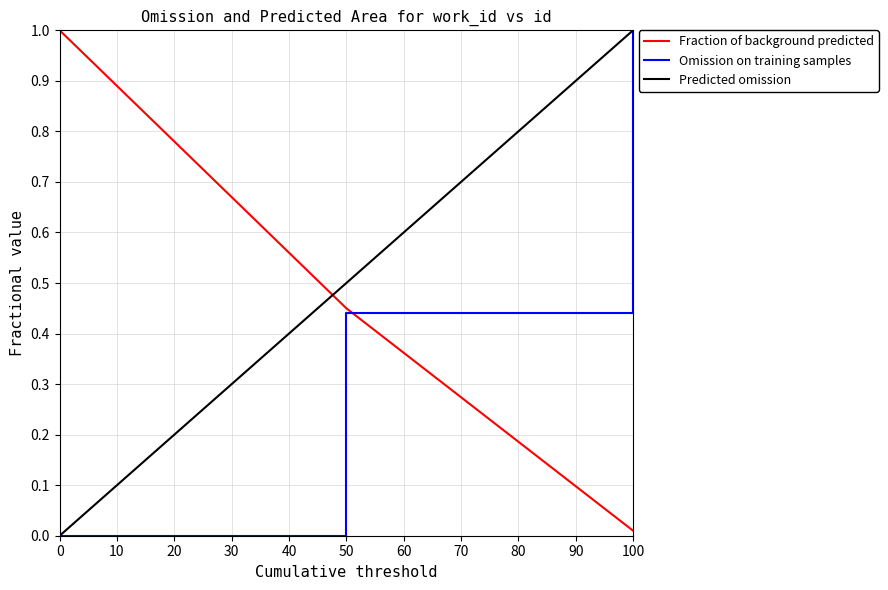

True or false: Omission on training samples has a value of 0.3 at 100.

False